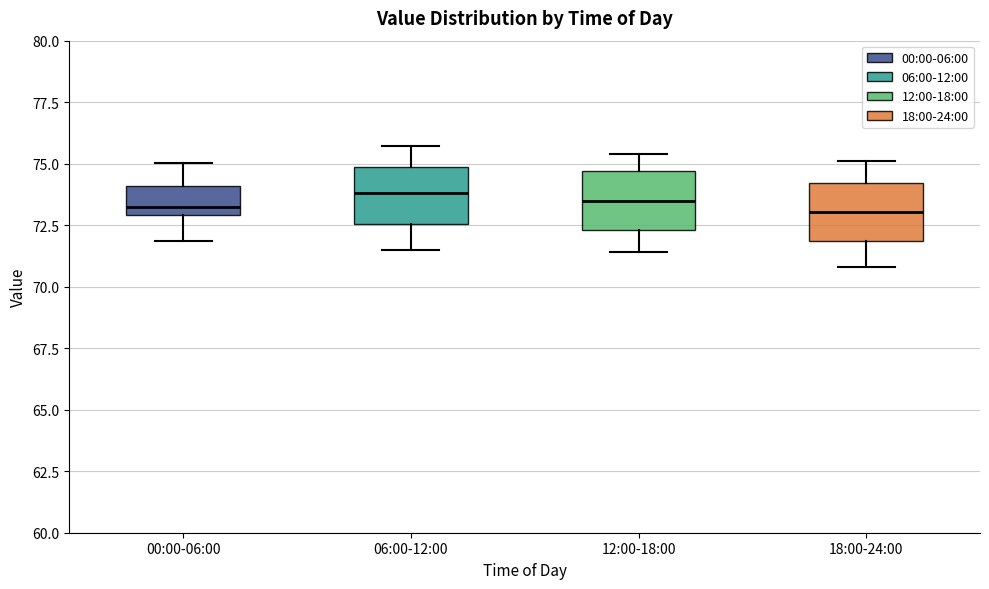

Where is the lower edge of the box for 12:00-18:00 on the y-axis? The values are not printed on the chart, so give them approximately, as read against the axis.

72.5